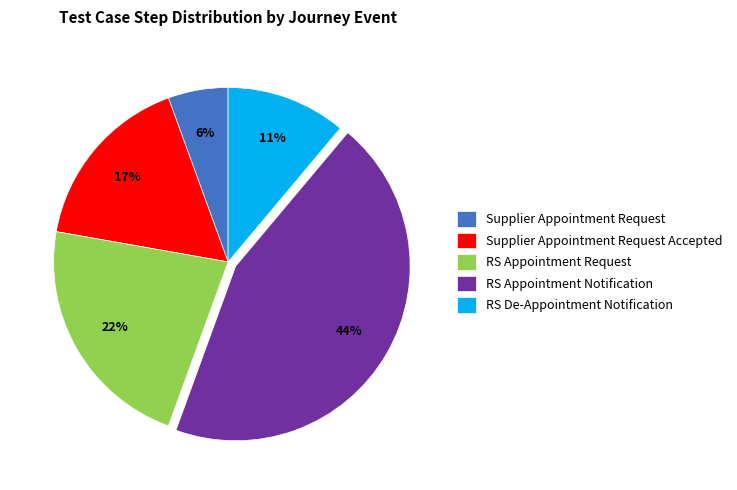

True or false: RS Appointment Notification accounts for 59% of the total.

False